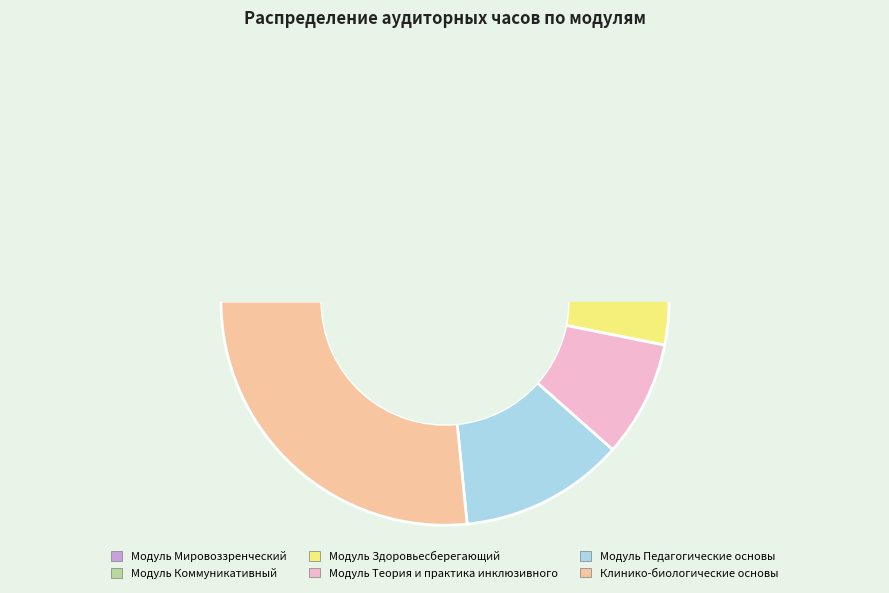

To the nearest percent, what is the difference between the Клинико-биологические основы and Модуль Теория и практика инклюзивного slice percentages?

18%